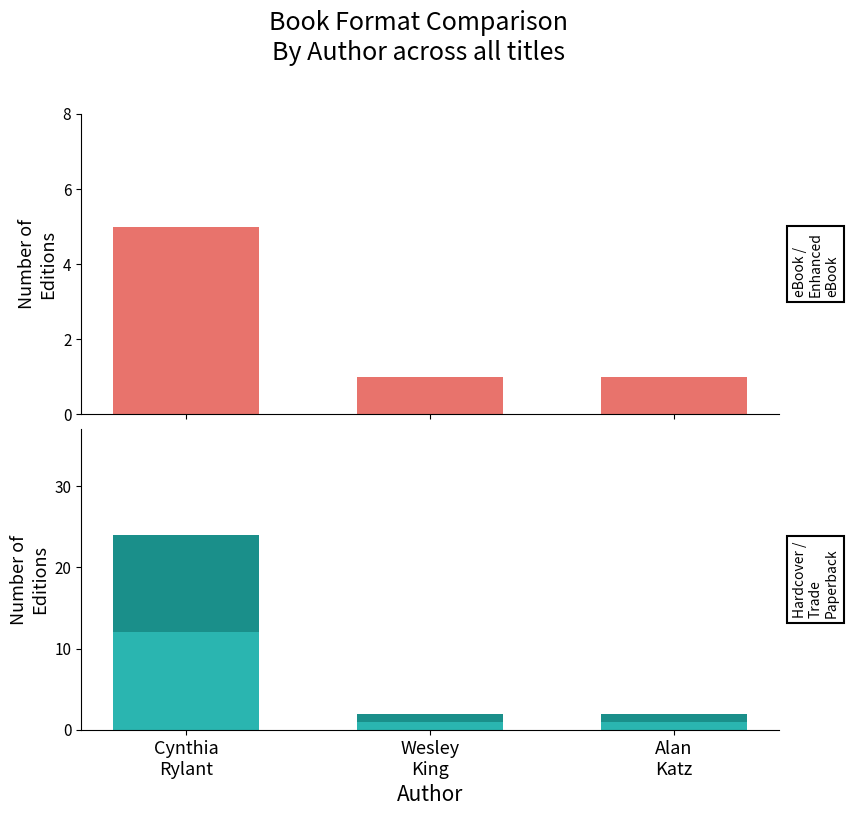

What is the difference between the eBook/Enhanced eBook values at Alan
Katz and Cynthia
Rylant?

4